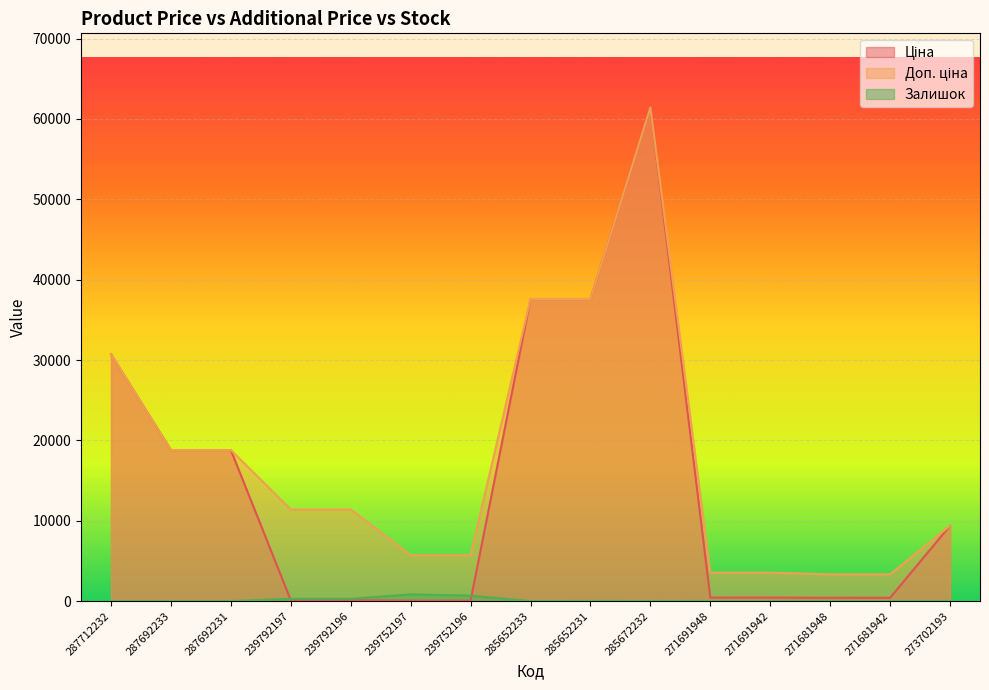

Where is the first local maximum for Ціна?

285672232